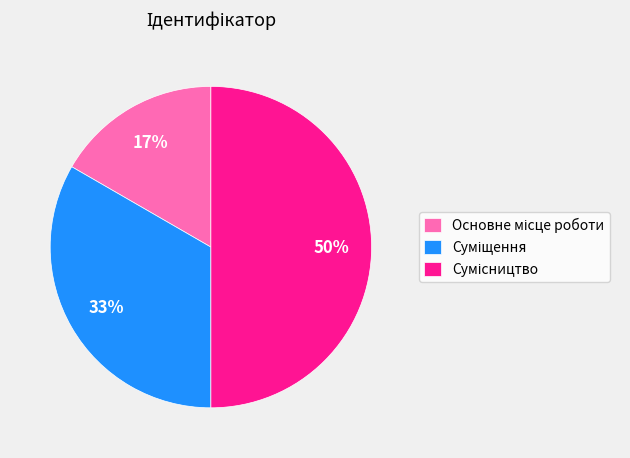

To the nearest percent, what is the average slice percentage?

33%